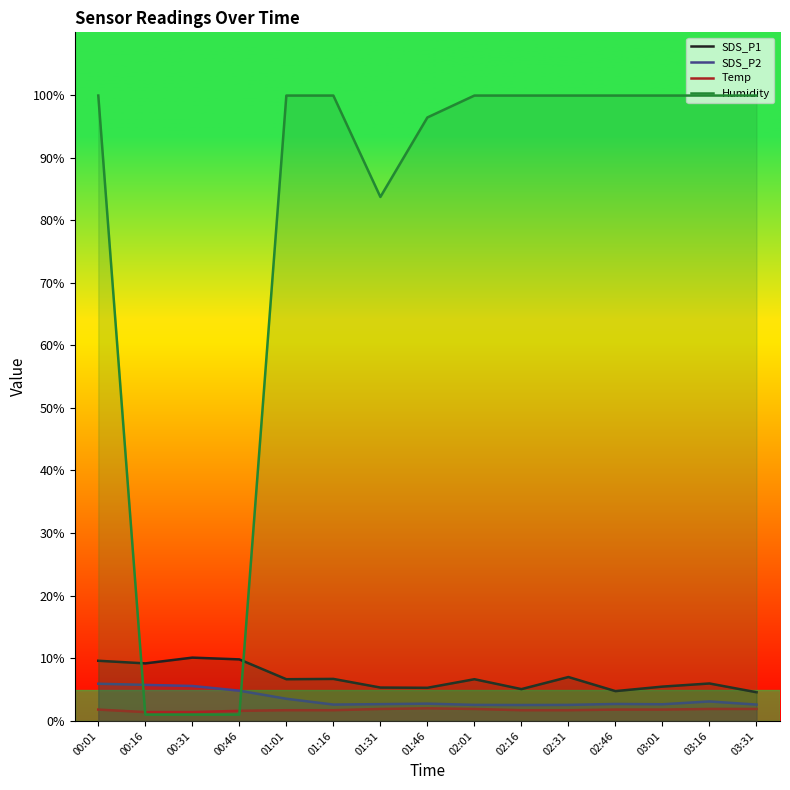

What is the spread (max minus min) of values at 02:16?

98.2